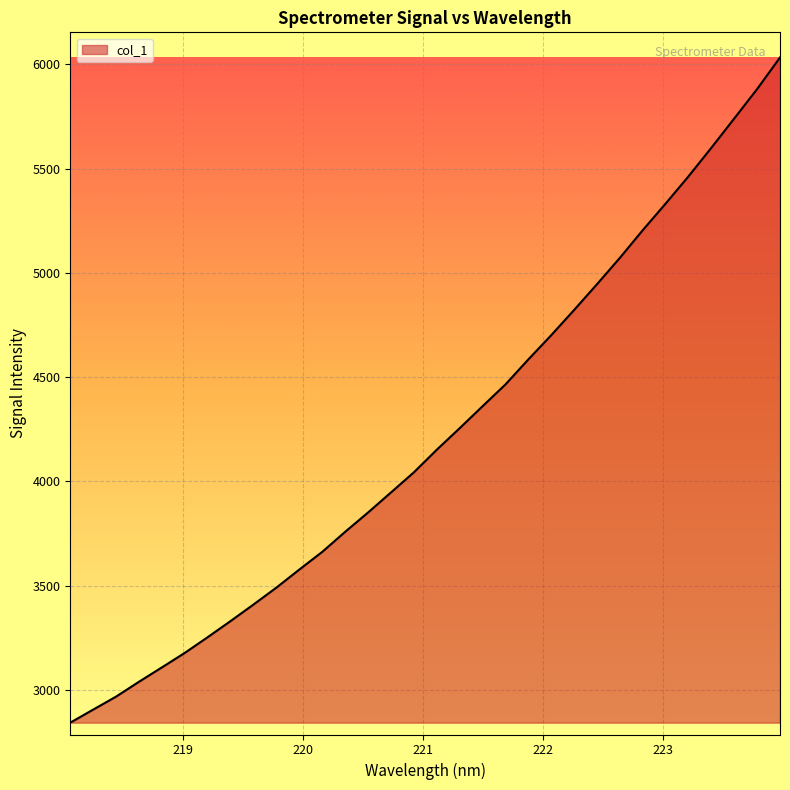

How many distinct data groups are displayed?

1